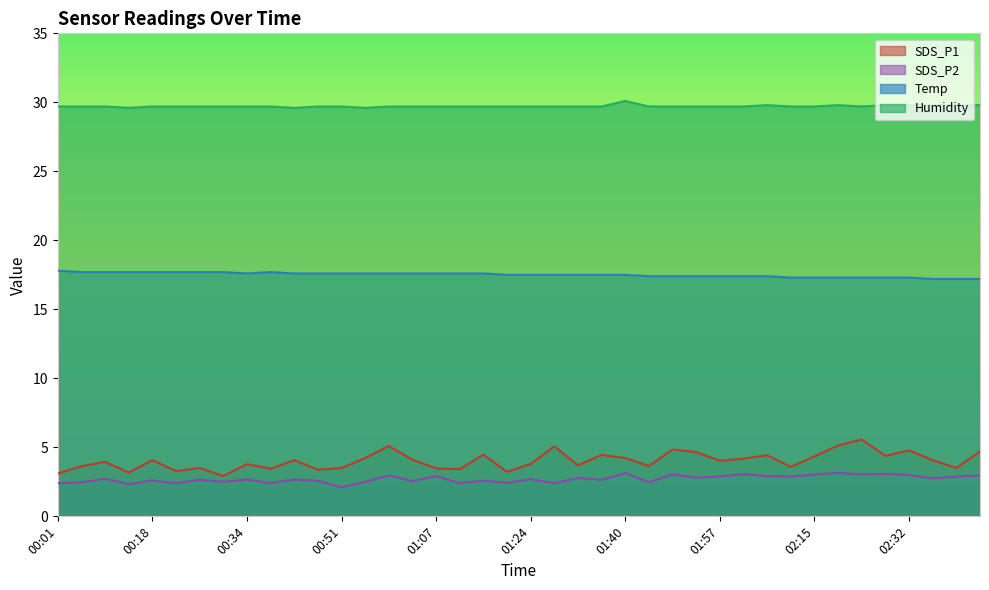

Which series changed the most between 00:51 and 00:55?

SDS_P1